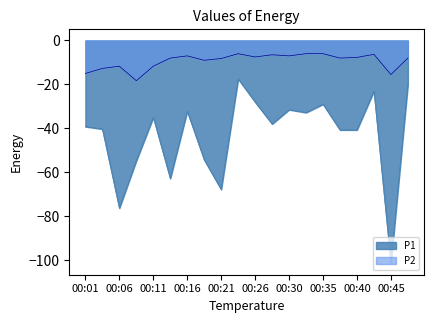

At which category is the sum across all series the highest?

00:23